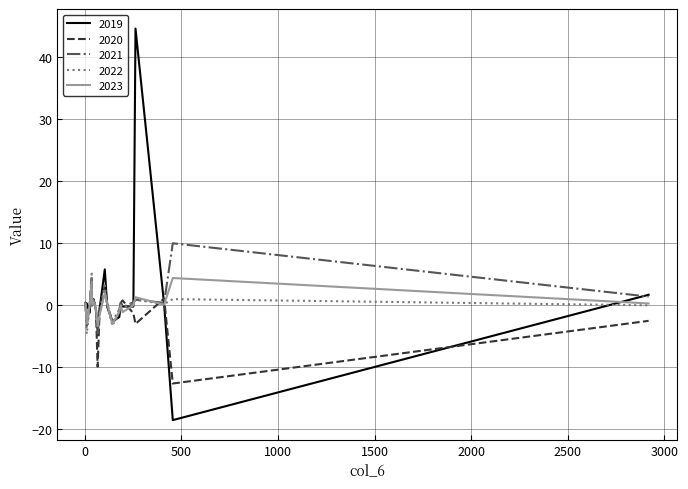

Count the number of categories in the chart.

20